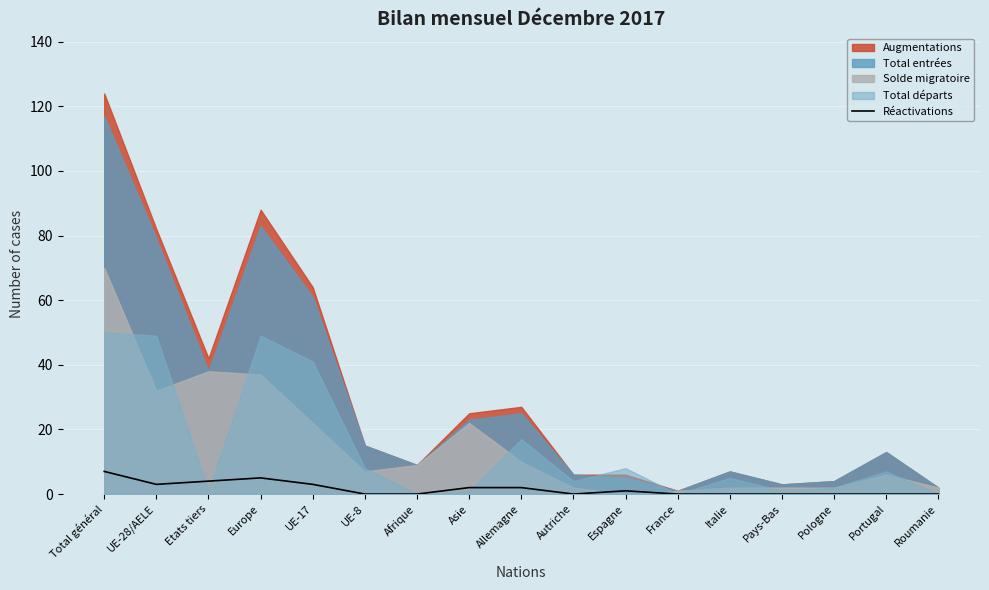

What is the sum of all values?

27